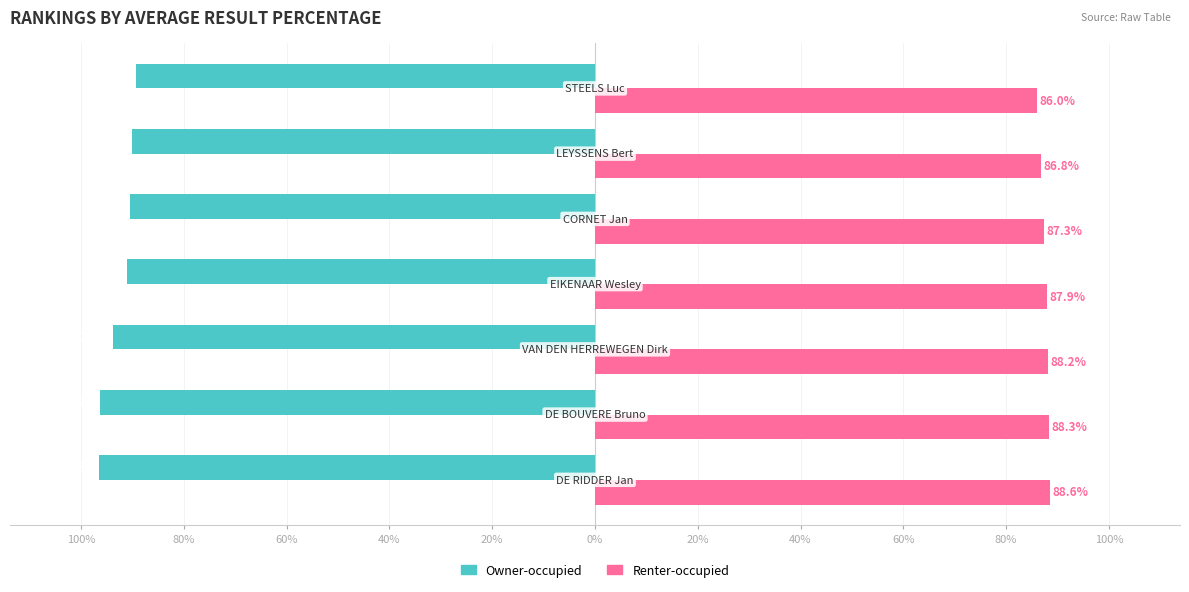

What are all the series names shown in the legend?

Owner-occupied, Renter-occupied